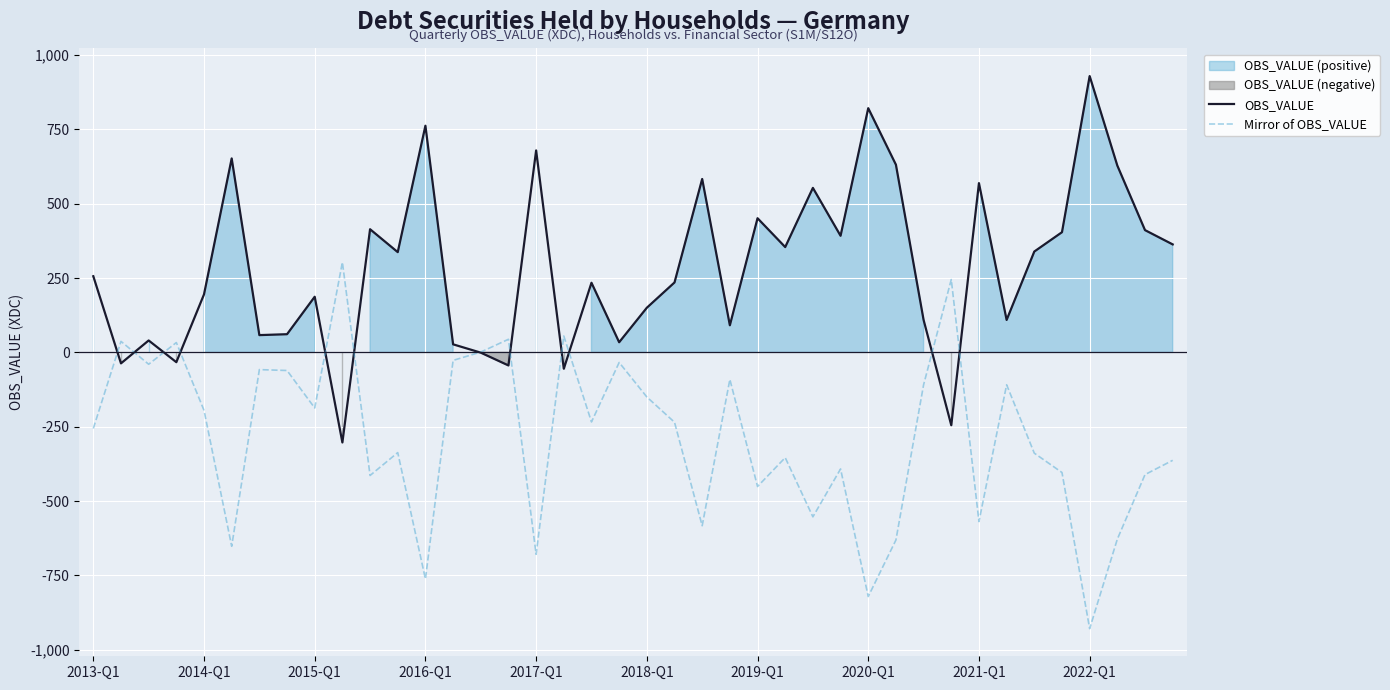

How many values in OBS_VALUE are above zero?

33